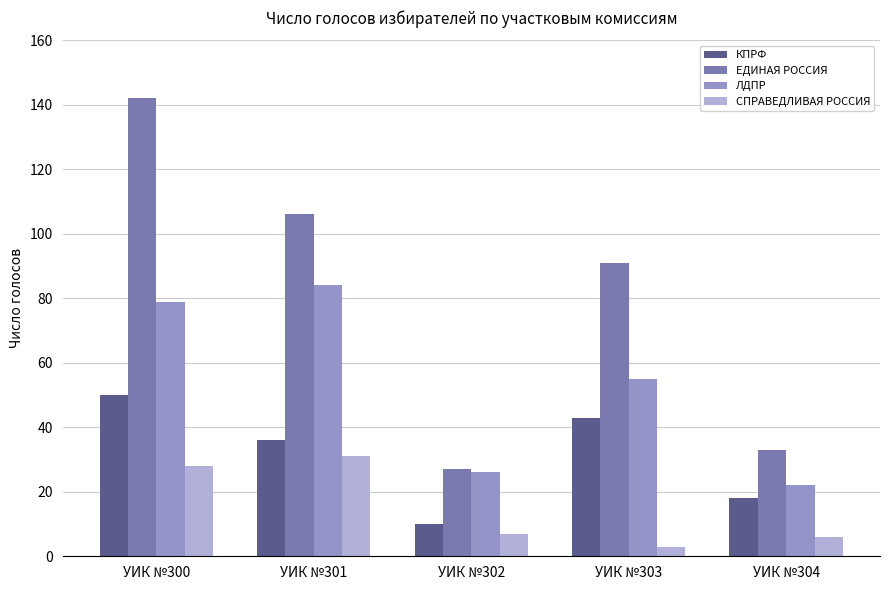

At which label does КПРФ first exceed 36?

УИК №300